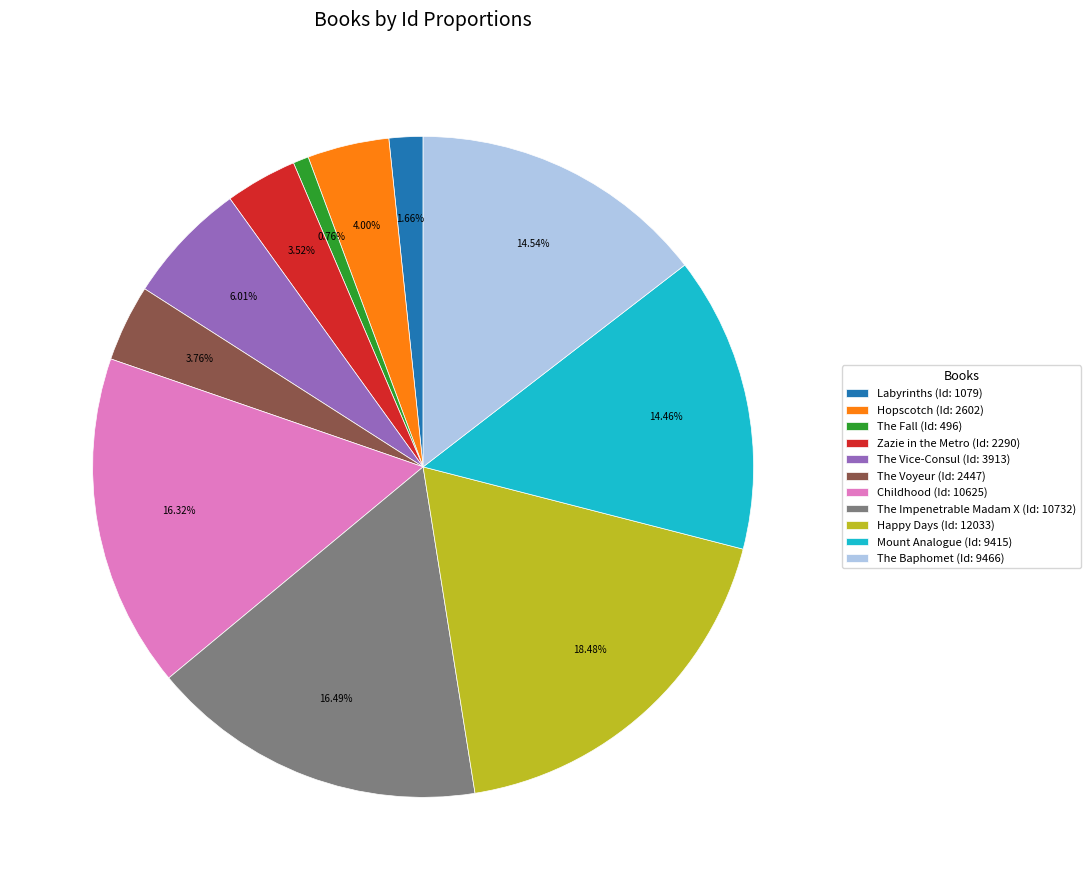

To the nearest percent, what portion does The Vice-Consul represent?

6%